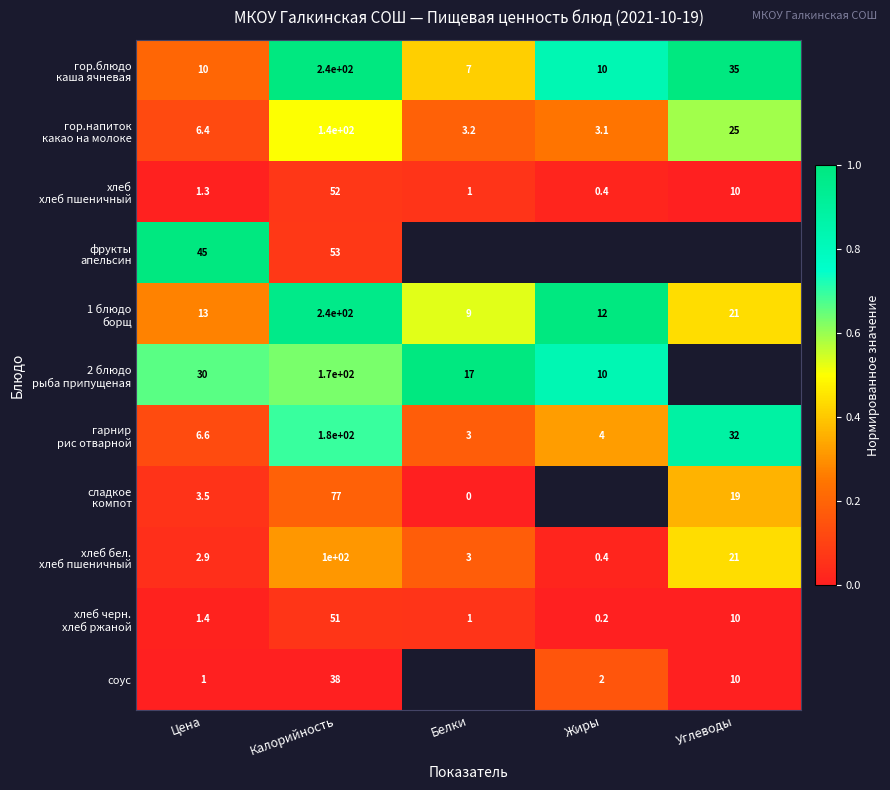

Count the number of categories in the chart.

5